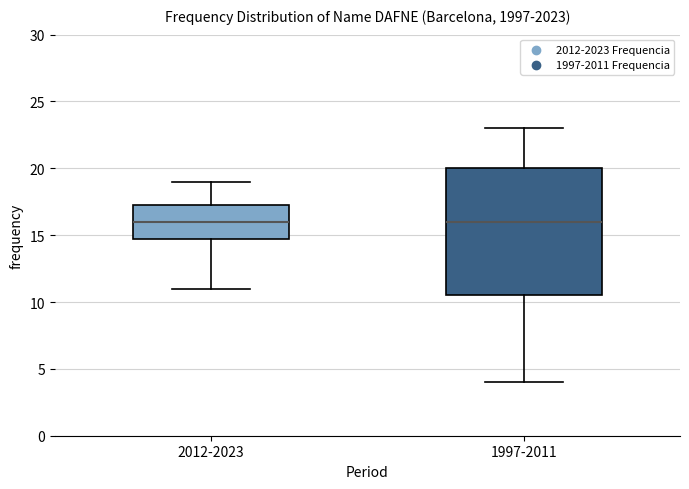

Comparing the boxes themselves (not the whiskers), which one is the tallest?

1997-2011